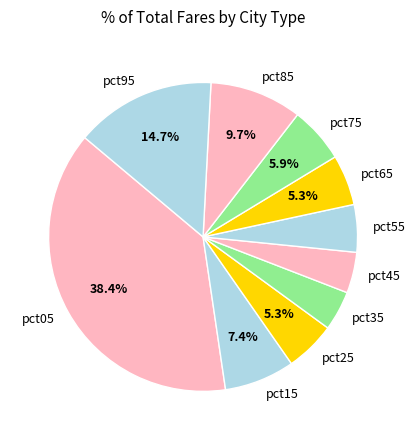

Combined, do pct45 and pct15 account for over 50%?

No